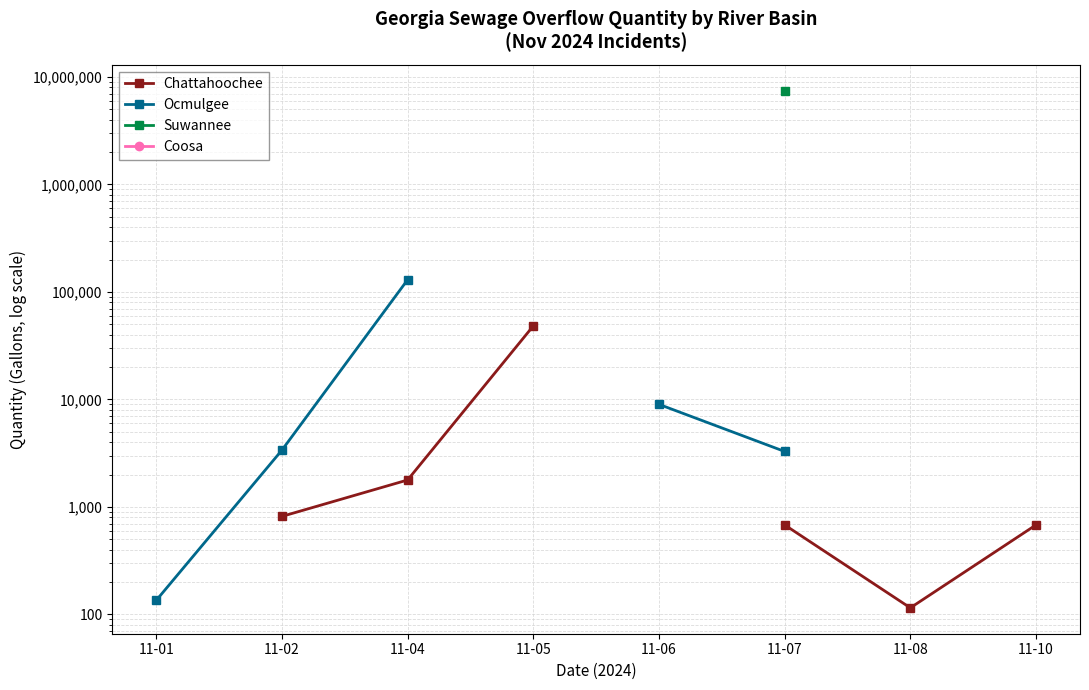

Rank the series at 11-07 from lowest to highest value.

Chattahoochee, Ocmulgee, Suwannee, Coosa